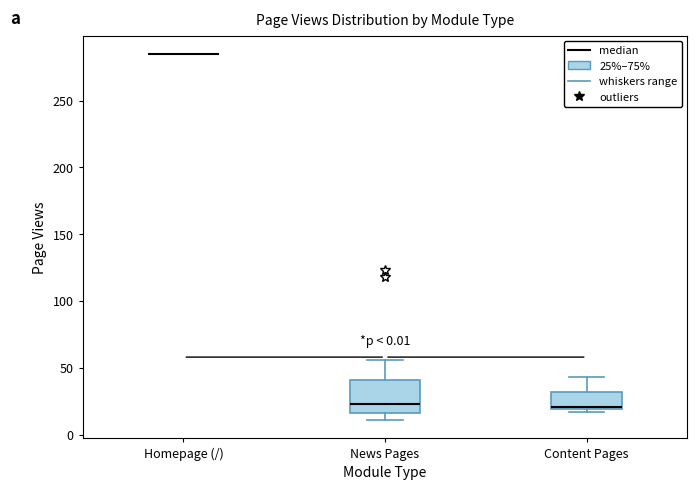

Reading left to right, read every box against the y-axis: the position of its median line, the range the box covers, and the ends of its whiskers. The values are not printed on the chart, so give them approximately, as read against the axis.

Homepage (/): box collapsed to a line at 285, whiskers 285 to 285
News Pages: median 25, box 15 to 40, whiskers 10 to 55
Content Pages: median 20 (just above the box's lower edge), box 20 to 30, whiskers 15 to 45